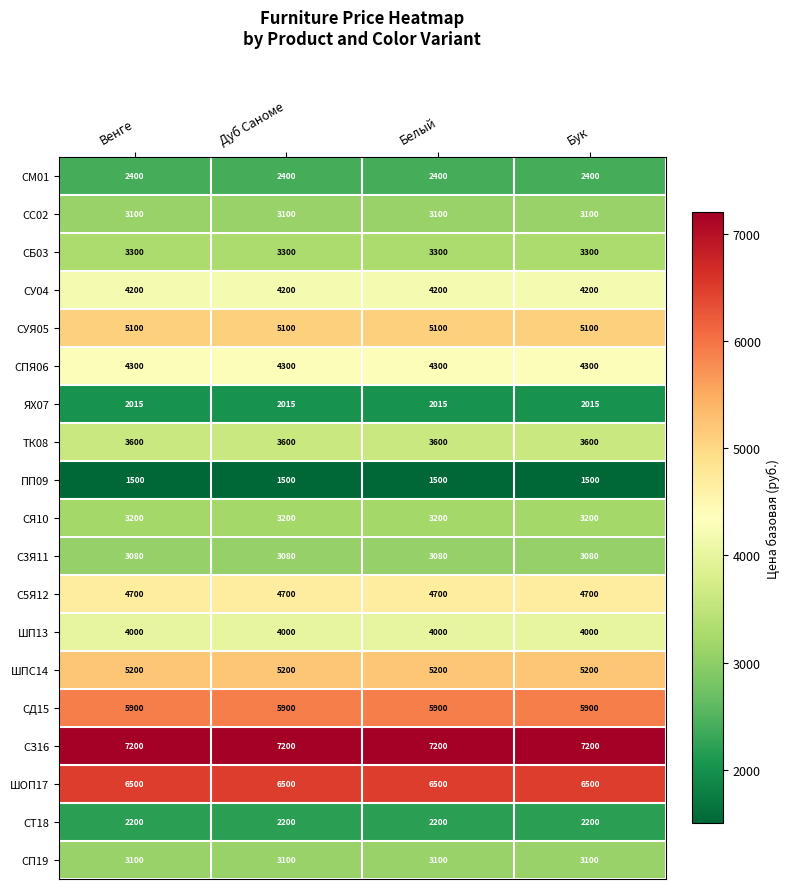

What is the average value of the ПП09 series?

1500